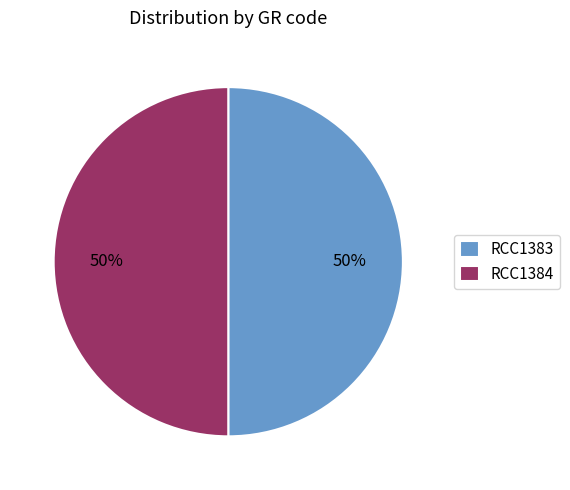

True or false: RCC1384 accounts for 50% of the total.

True